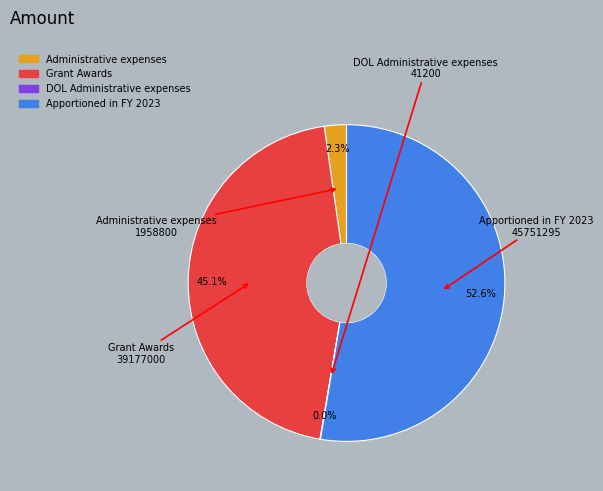

What is the largest slice in the pie chart?

Apportioned in FY 2023